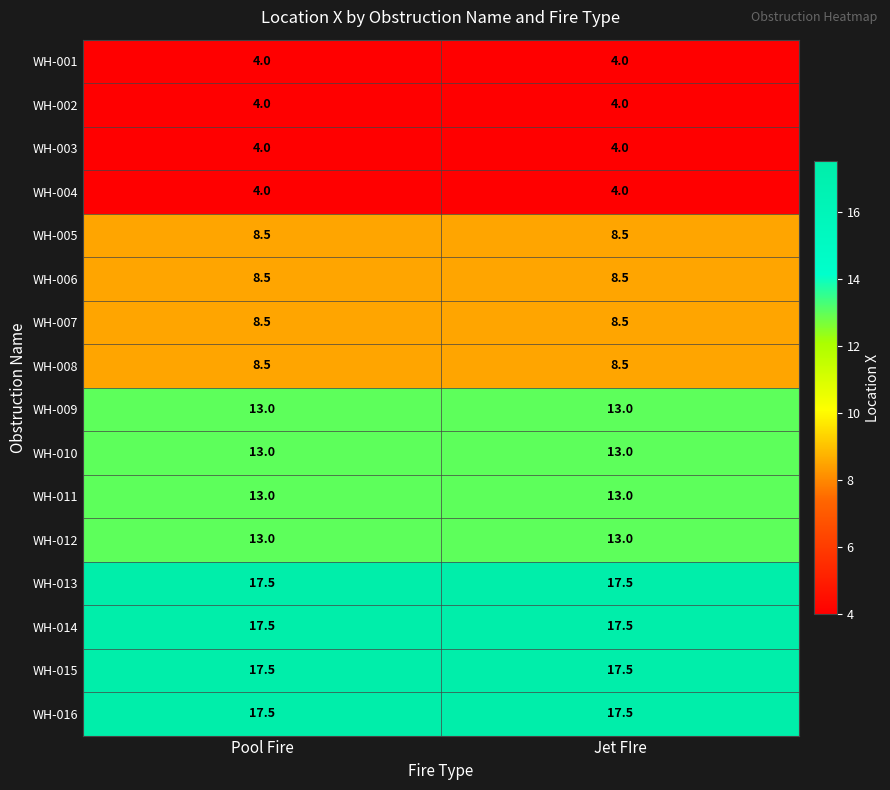

What is the greatest value displayed?

17.5